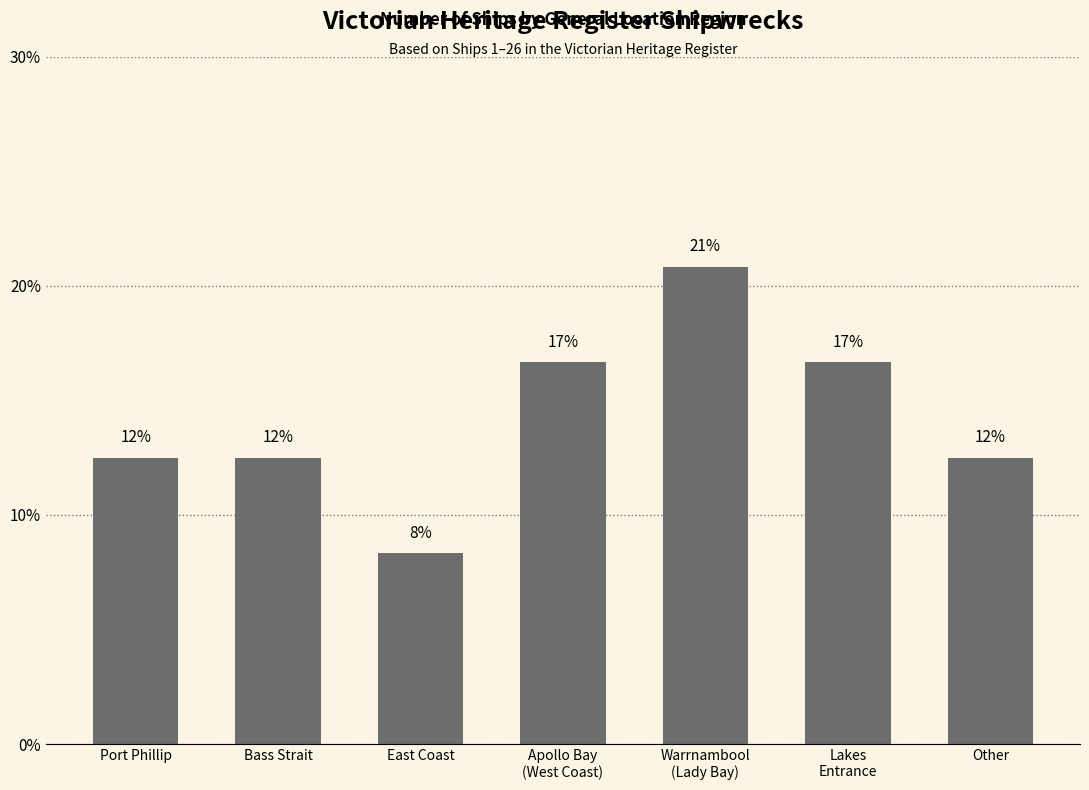

Are the bars grouped side by side (vs. stacked)?

No